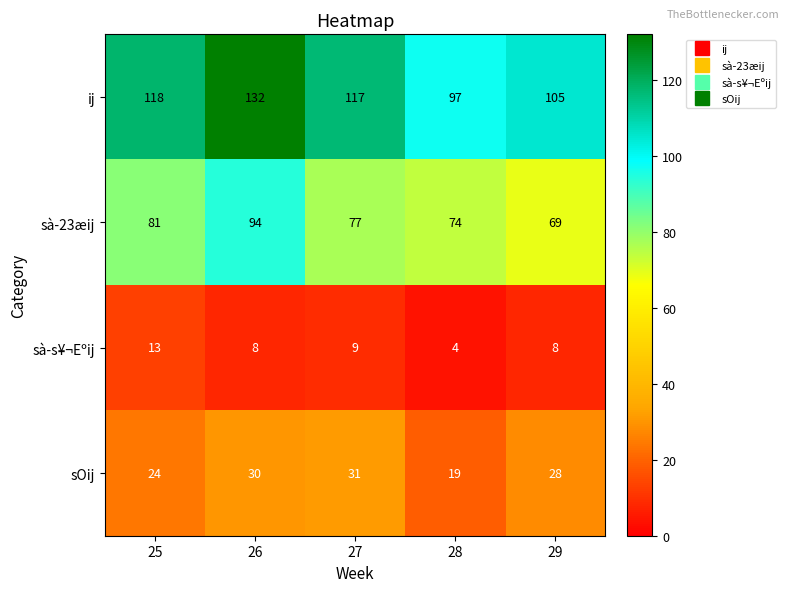

What is the spread (max minus min) of values at 26?

124